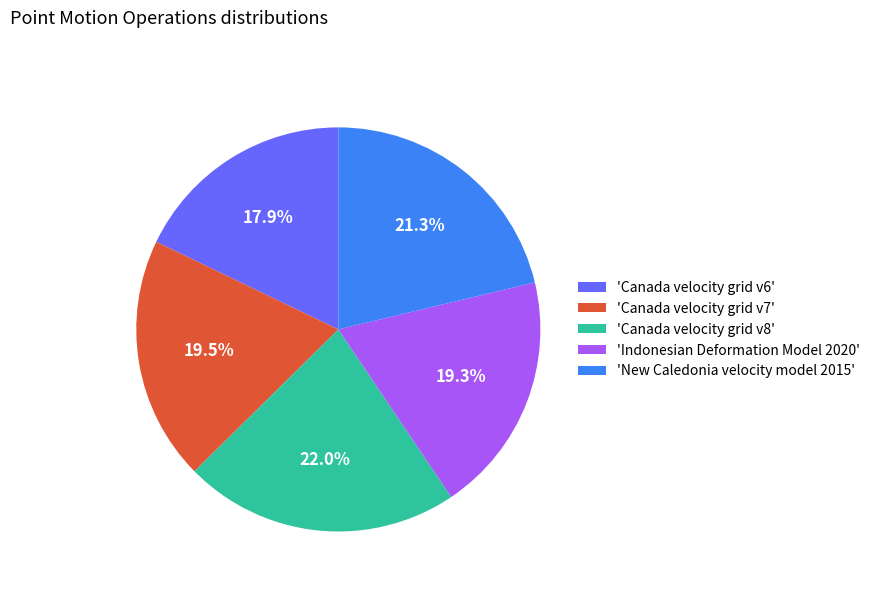

Does 'Canada velocity grid v6' represent more than half of the total?

No